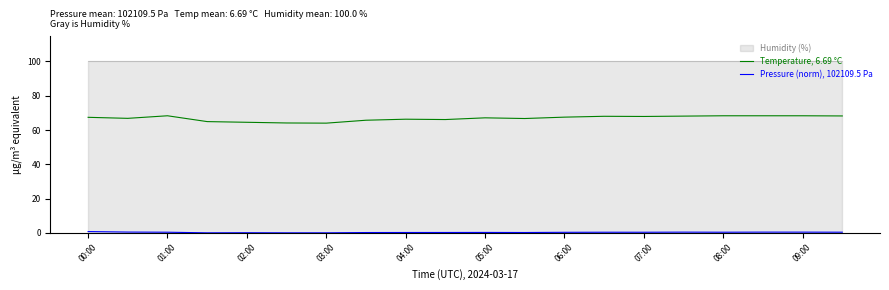

What is the maximum value for Temperature, 6.69 °C?

68.3